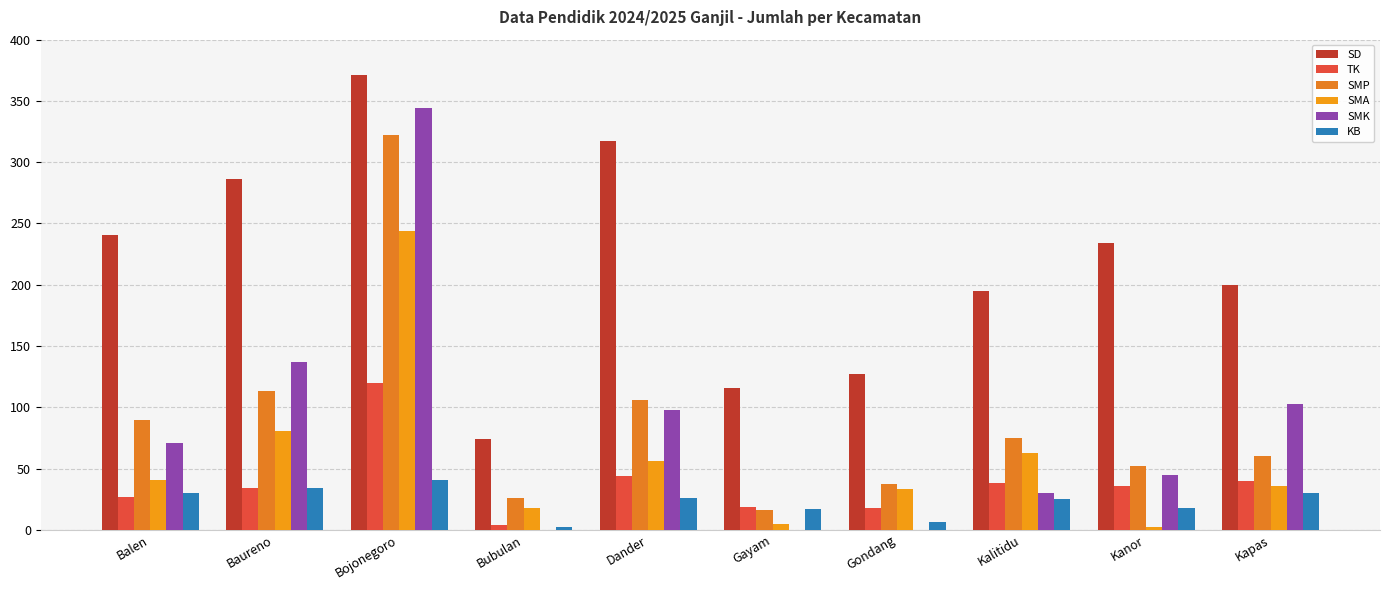

List the labels in order of TK value, largest first.

Bojonegoro, Dander, Kapas, Kalitidu, Kanor, Baureno, Balen, Gayam, Gondang, Bubulan